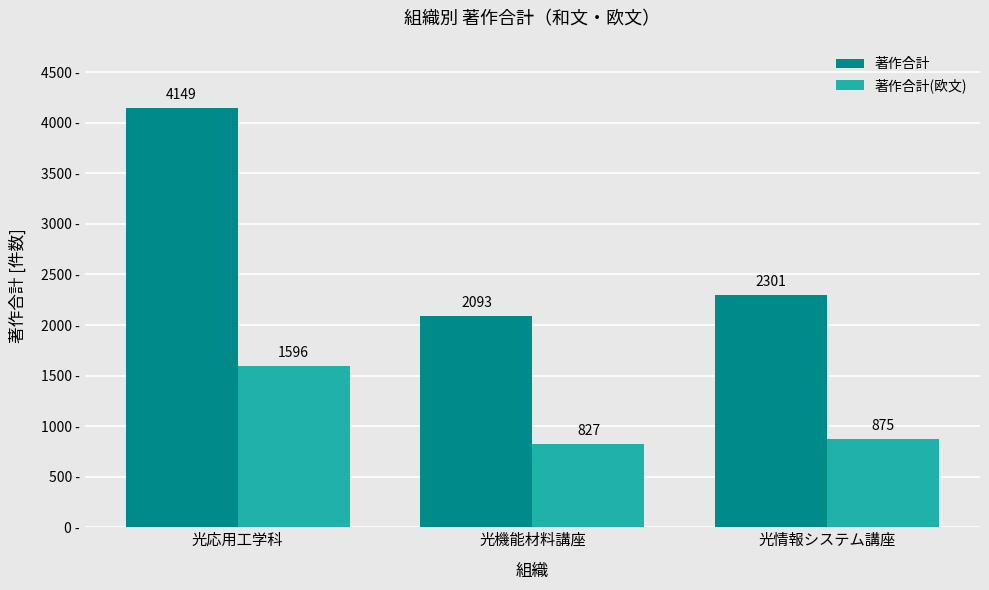

Reading right to left, extract all data points from this chart.

著作合計: 光情報システム講座=2301	光機能材料講座=2093	光応用工学科=4149
著作合計(欧文): 光情報システム講座=875	光機能材料講座=827	光応用工学科=1596